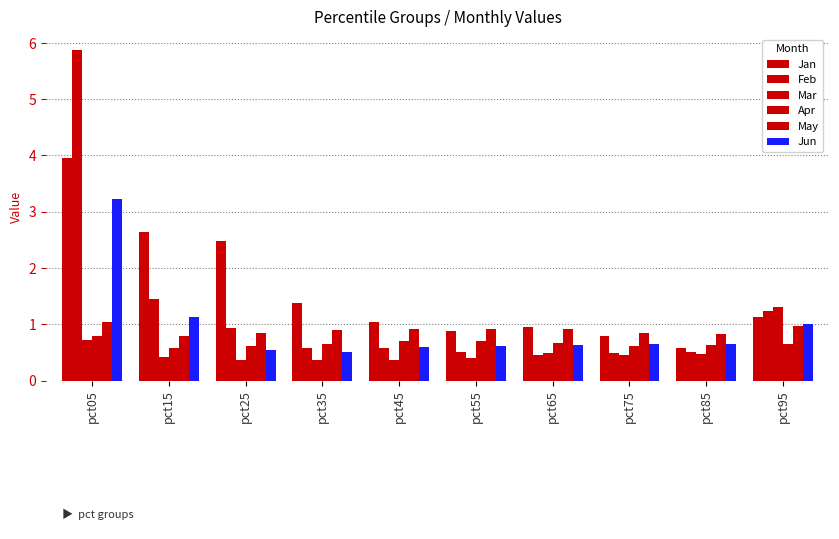

What is the difference between the maximum and minimum values in the Mar series?

1.0